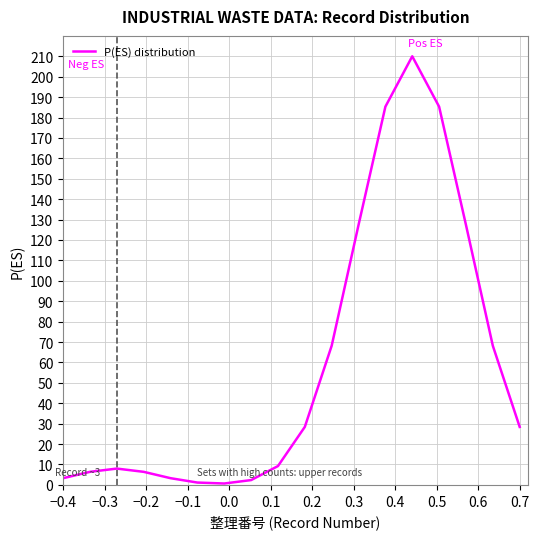

What is the greatest value displayed?

210.0